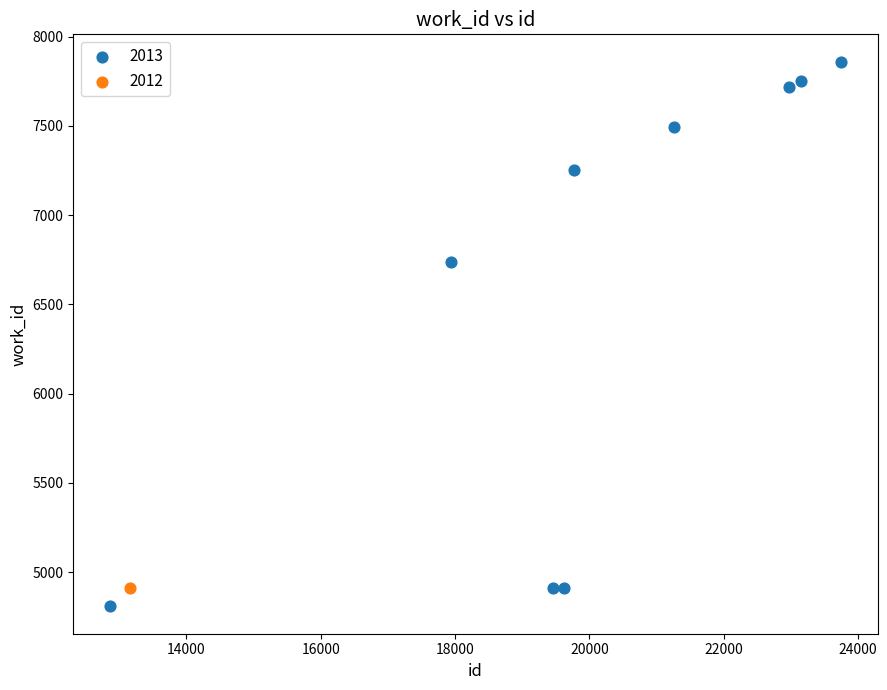

What are all the series names shown in the legend?

2013, 2012